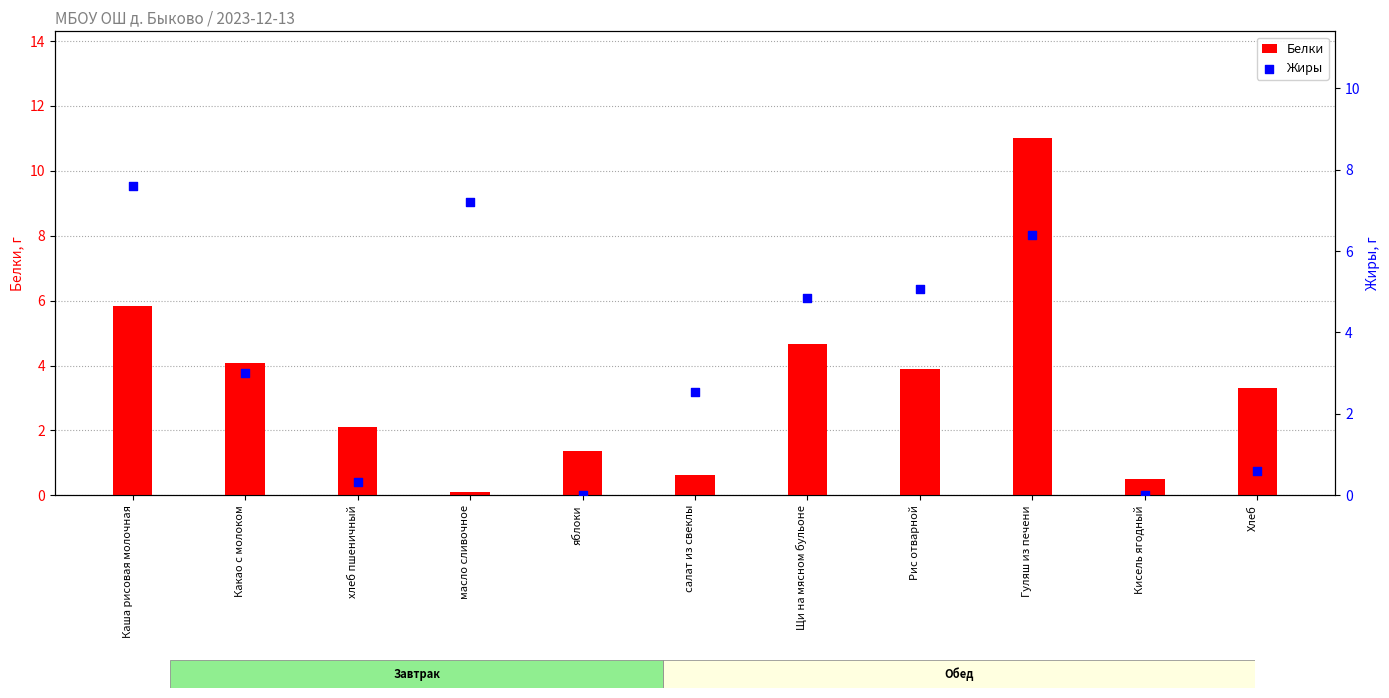

Is the value of Белки at хлеб пшеничный greater than the value of Жиры at Рис отварной?

No